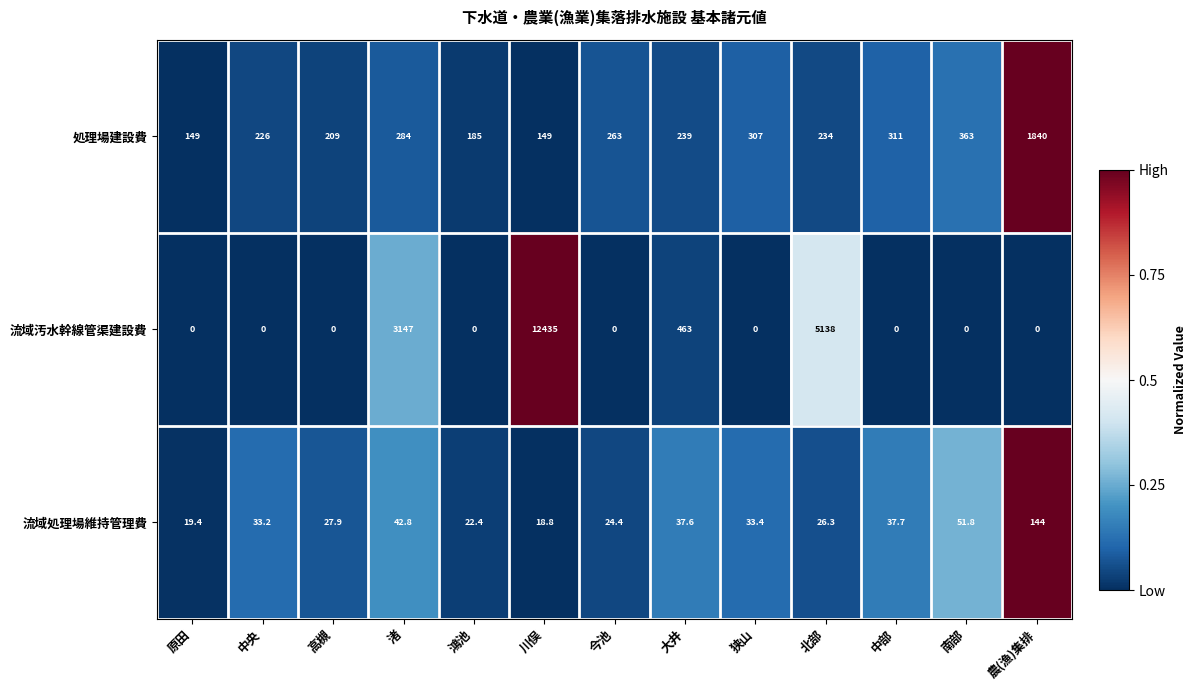

At which label is 流域処理場維持管理費 closest to 81?

南部